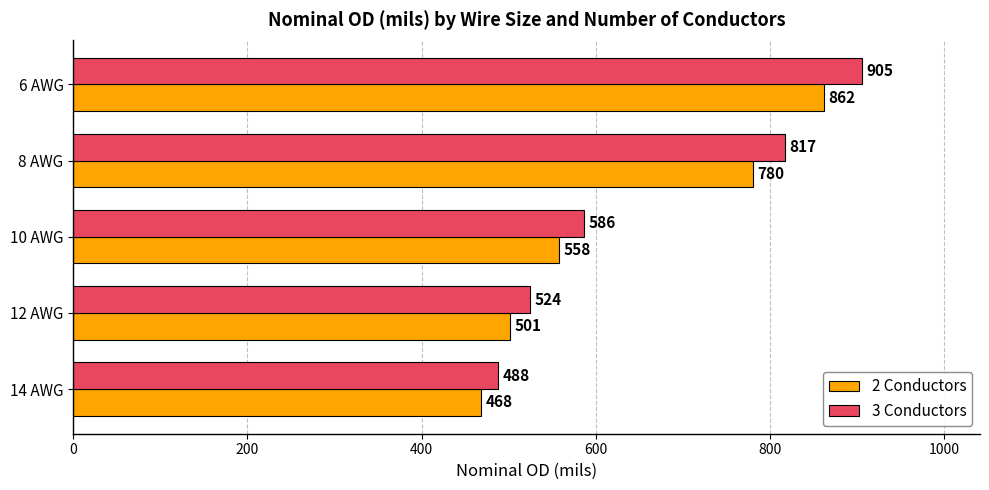

At which category is the sum across all series the highest?

6 AWG